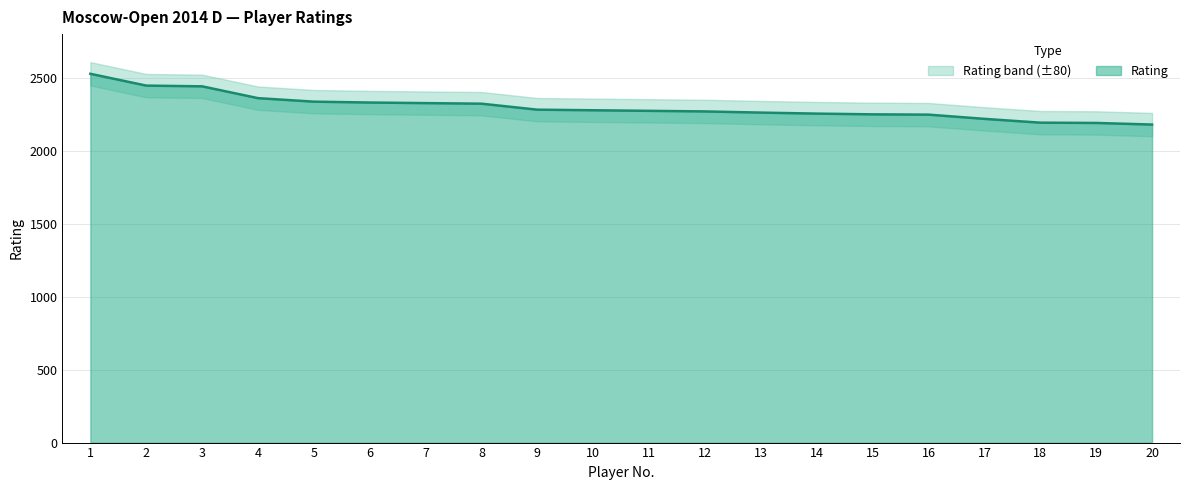

The value at 12 is 2270. True or false?

True